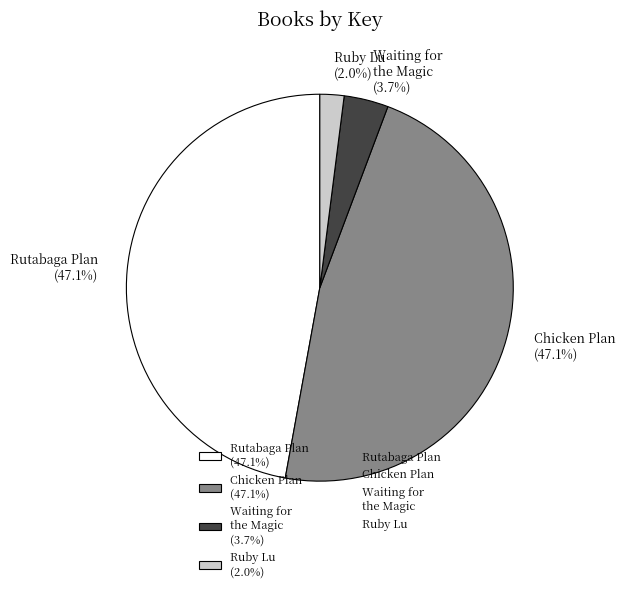

Which slice is the smallest?

Ruby Lu (2.0%)